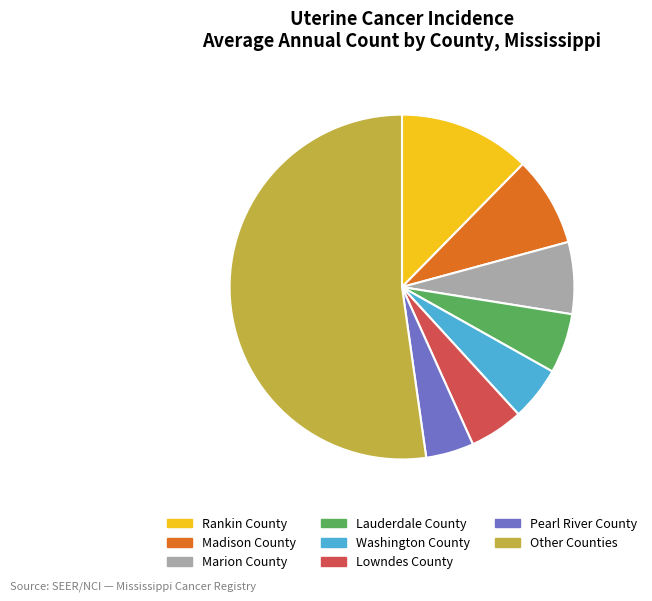

The Washington County slice represents 5% of the pie. True or false?

True